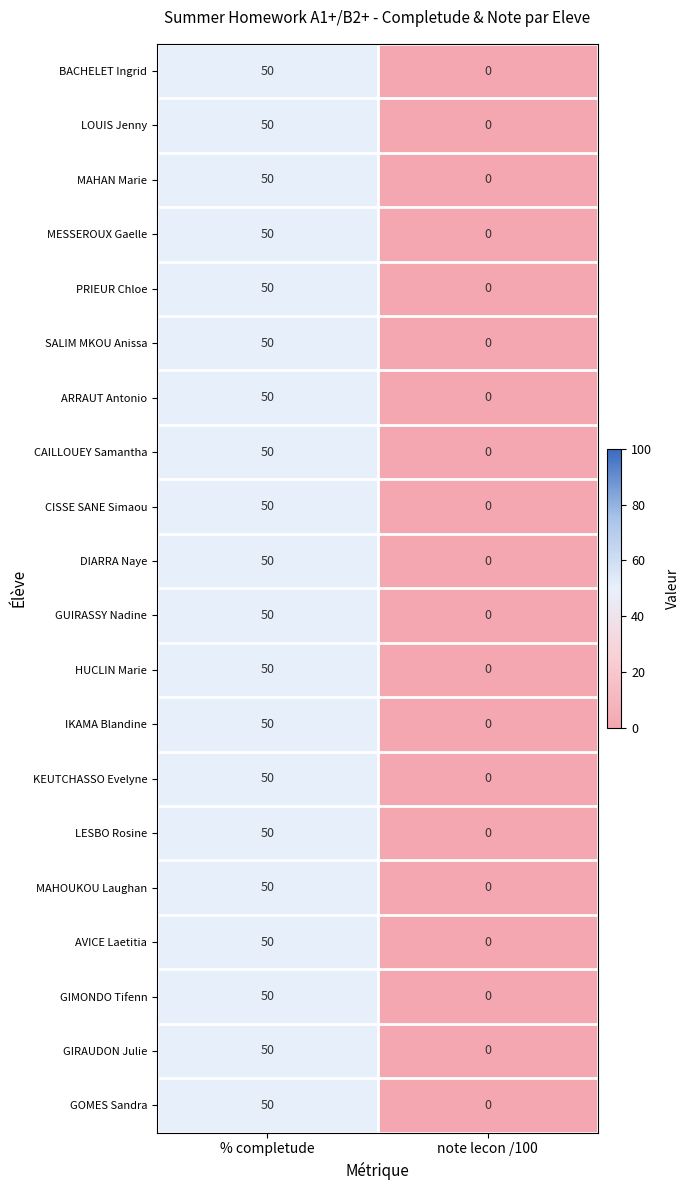

The KEUTCHASSO Evelyne series shows 0 at note lecon /100. True or false?

True